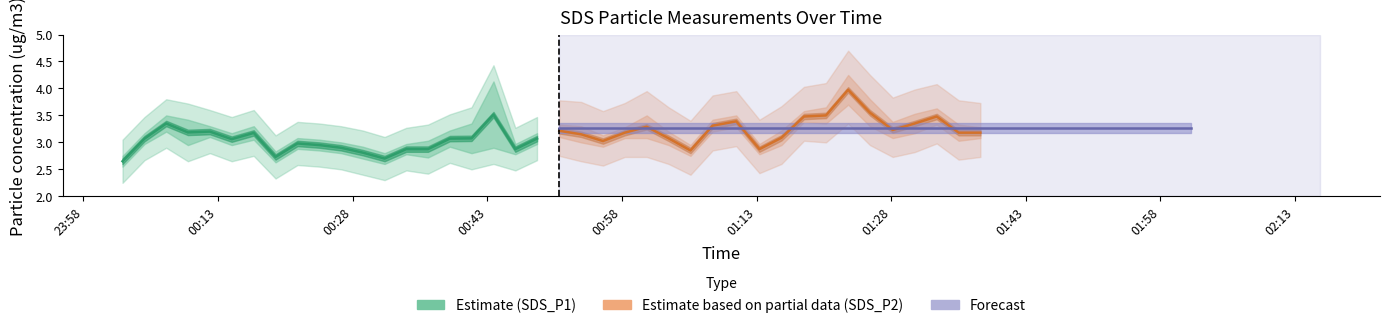

How many values in the SDS_P1 (Estimate) series are below 3?

10